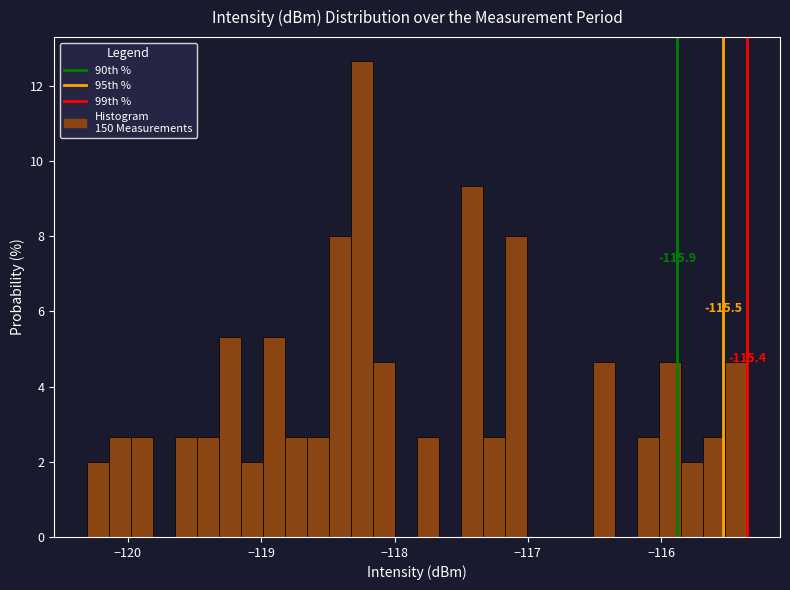

Read against the x-axis, roughly where is the centre of the tallest bar?

-118.2